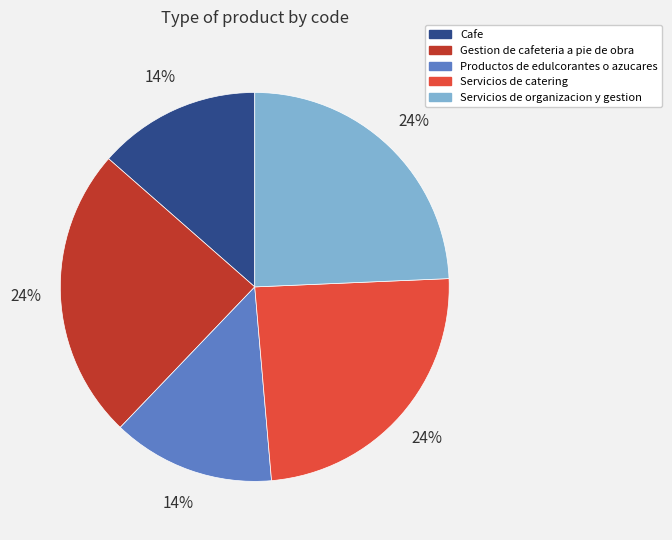

Which has a higher value, Servicios de catering or Cafe?

Servicios de catering